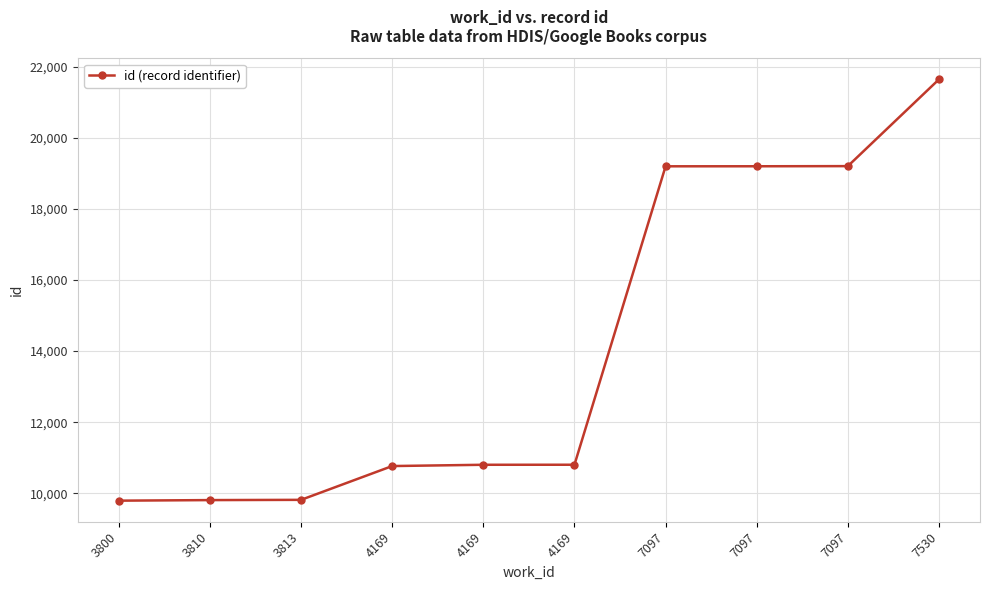

Between 7097 and 4169, which is larger?

7097